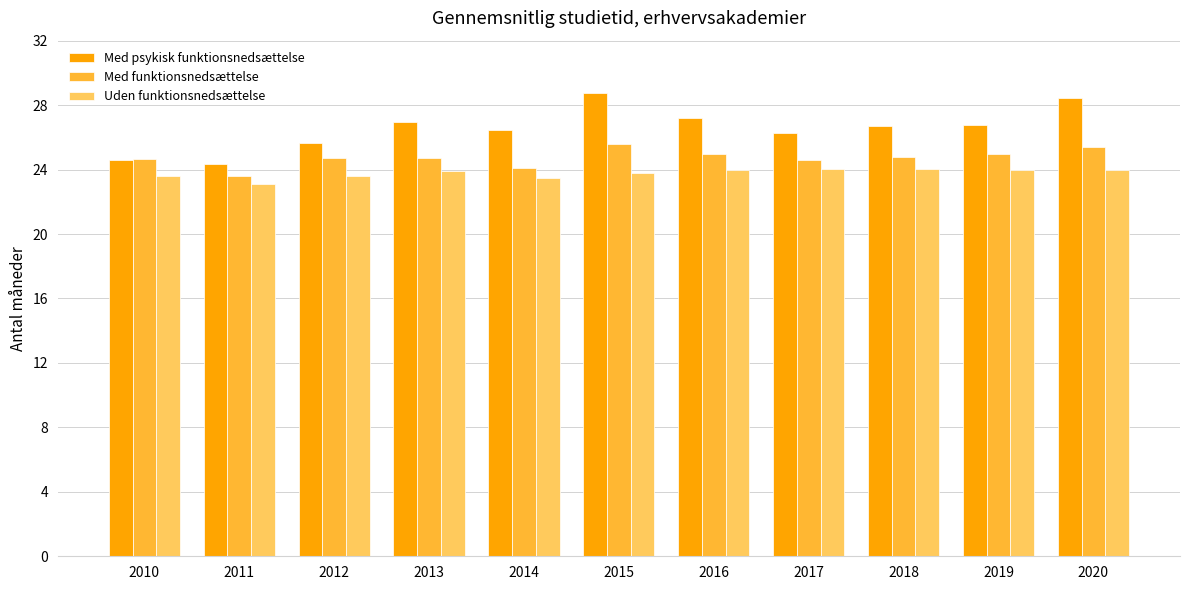

How many bars are there in total?

33